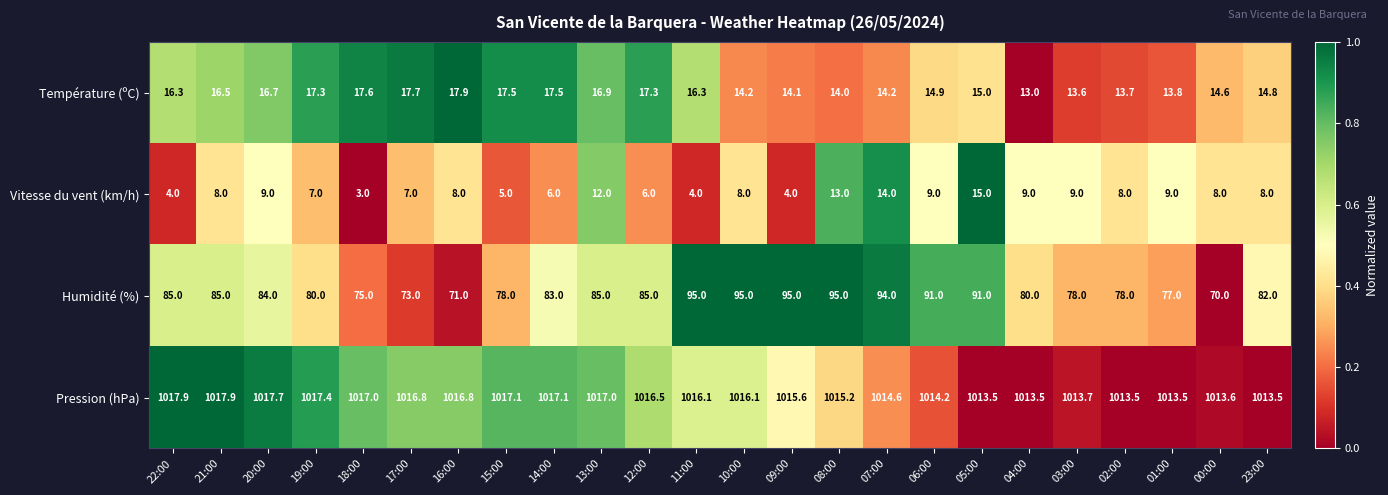

Which series has the largest range (max minus min)?

Humidité (%)